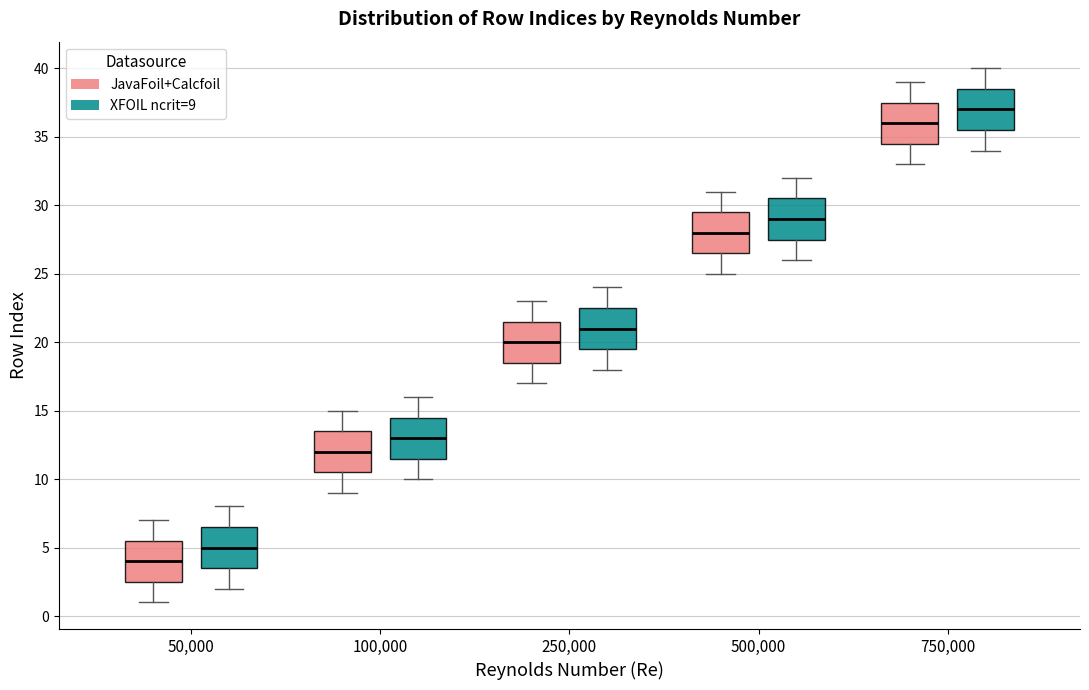

Where does the lower whisker of the box for 250,000 (XFOIL ncrit=9) end on the y-axis? The values are not printed on the chart, so give them approximately, as read against the axis.

18.0